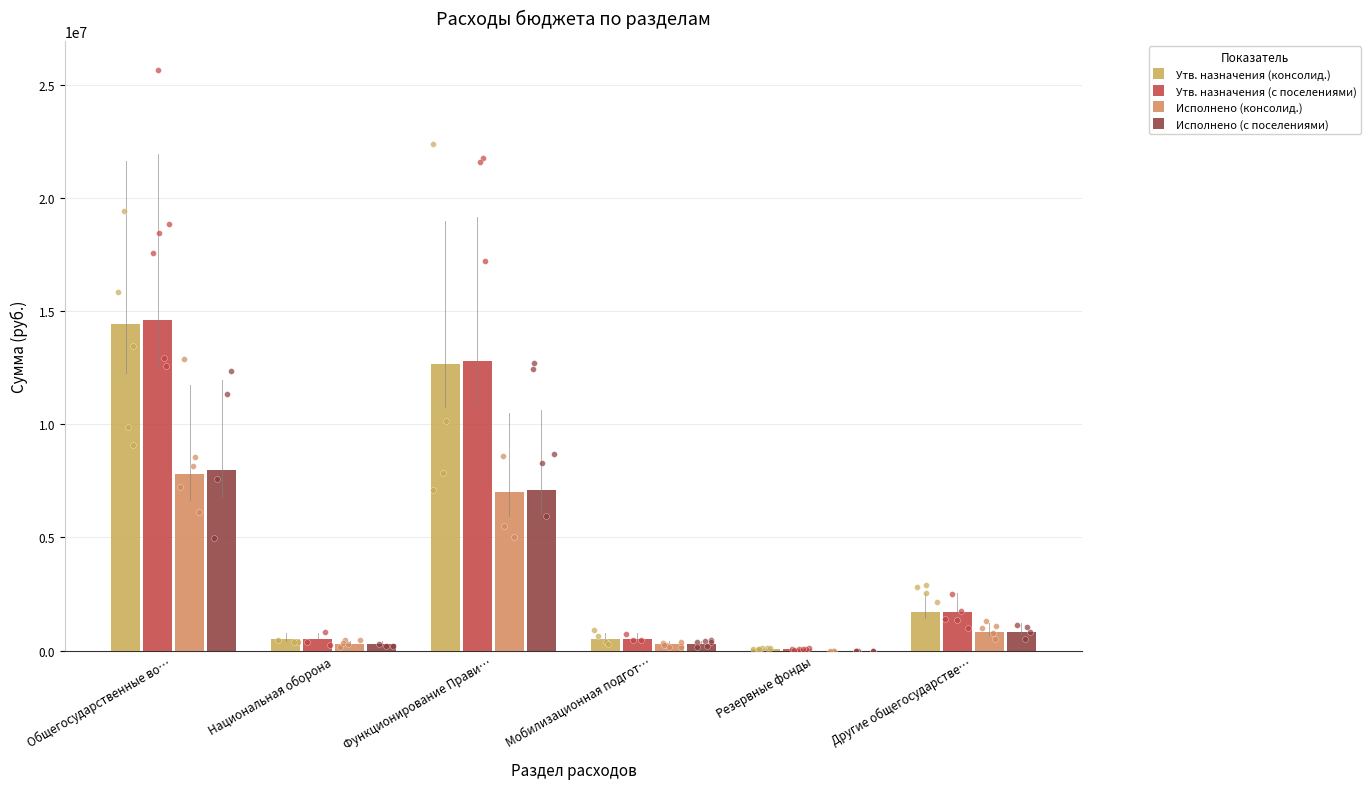

Which series reaches the maximum Y coordinate?

Утв. назначения (с поселениями)